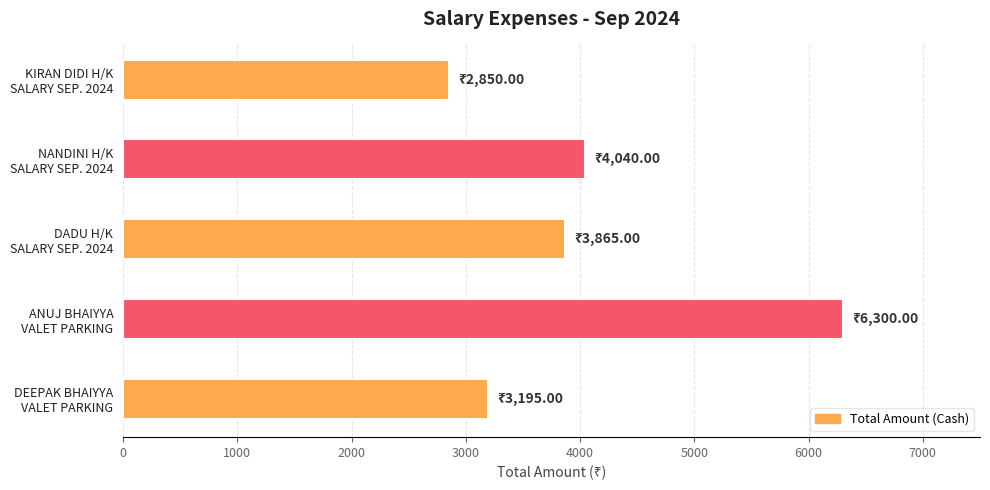

How many bars are there in total?

5